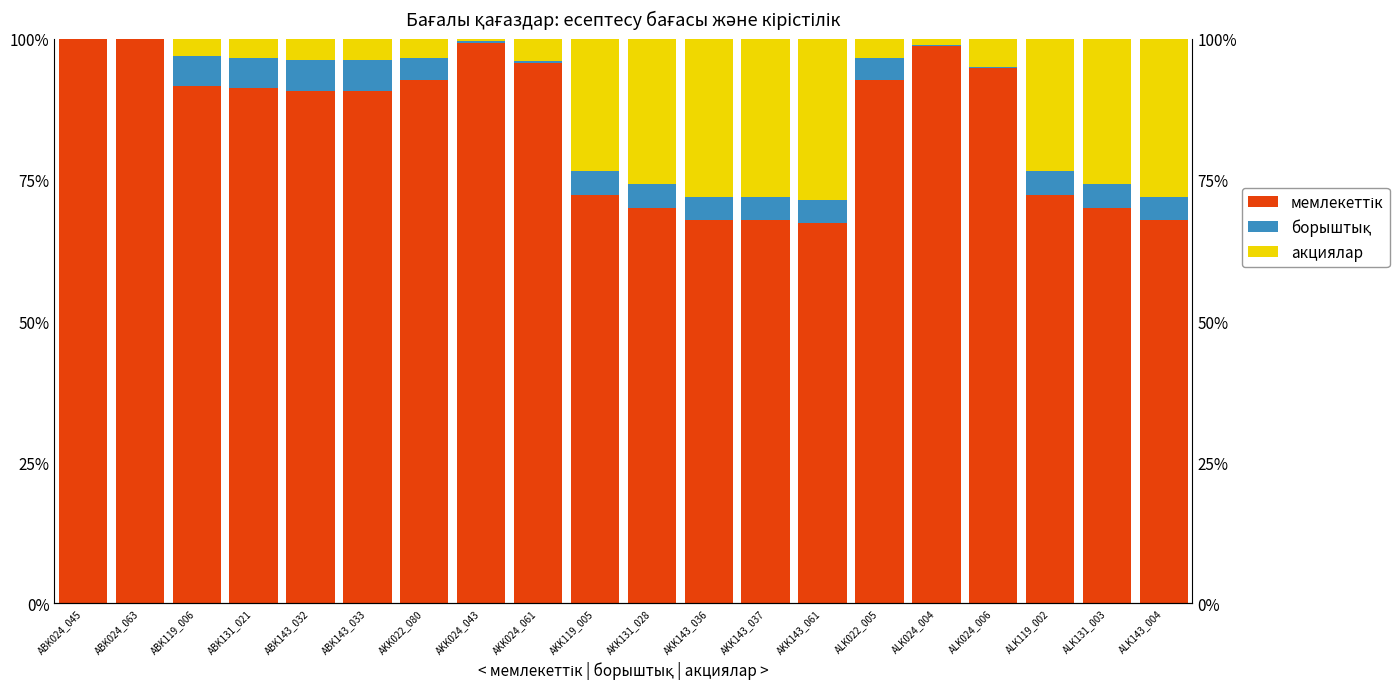

Which category has the lowest value in the акциялар series?

ABK024_045